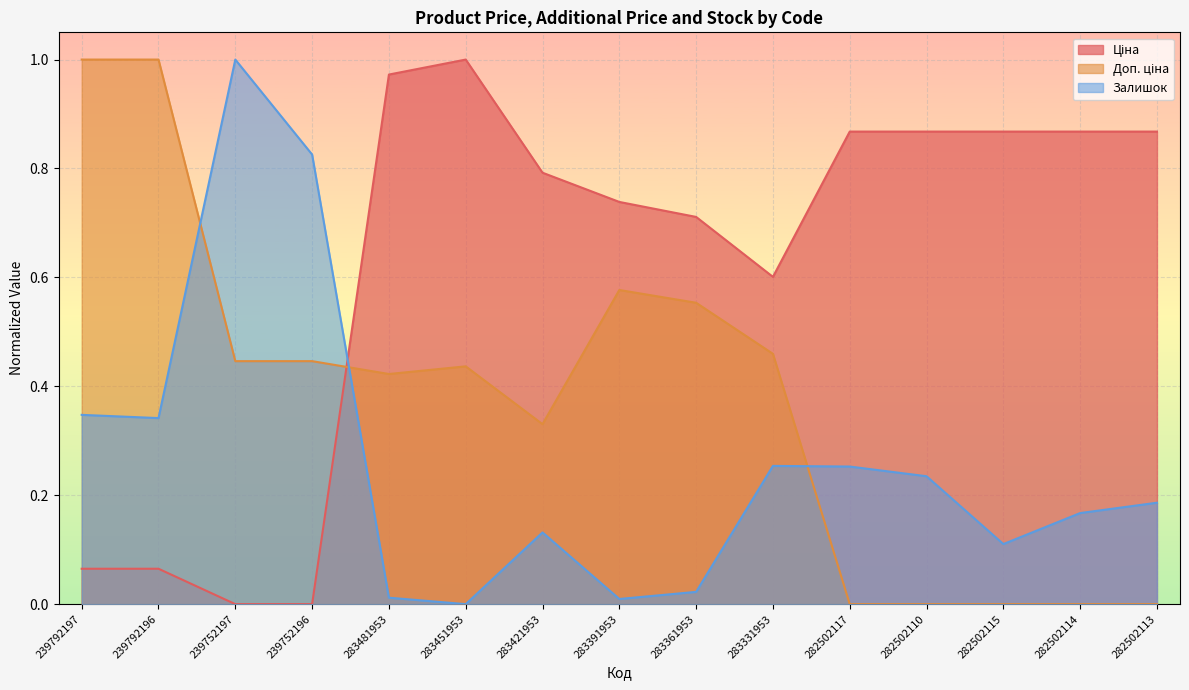

What is the sum of all Залишок values?

3.9